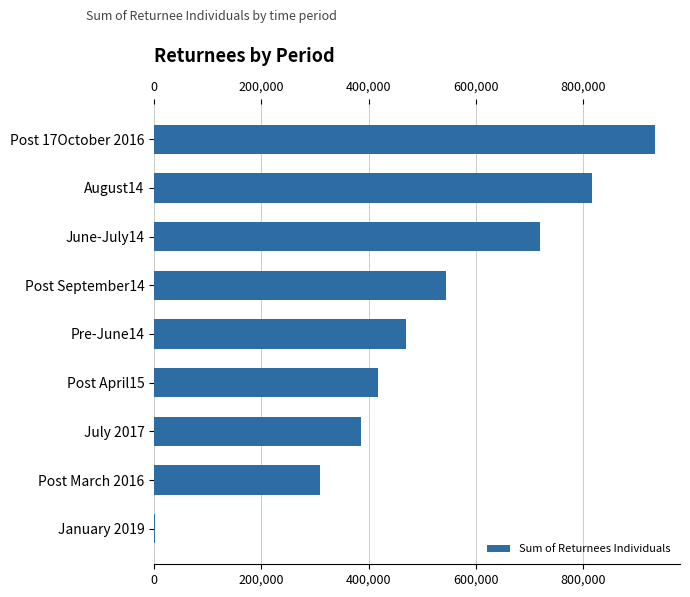

What is the greatest value displayed?

934350